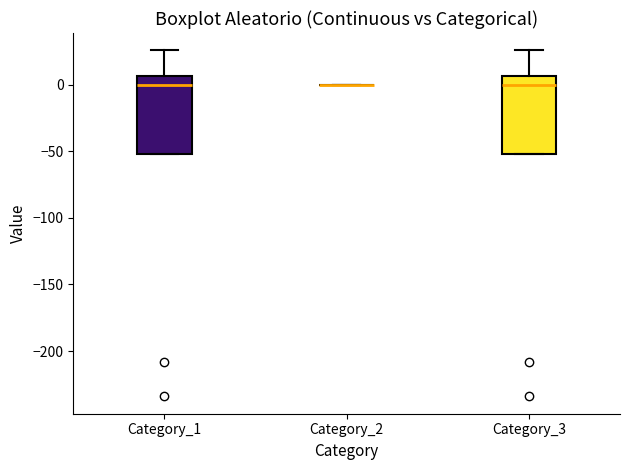

Where is the lower edge of the box for Category_1 on the y-axis? The values are not printed on the chart, so give them approximately, as read against the axis.

-50